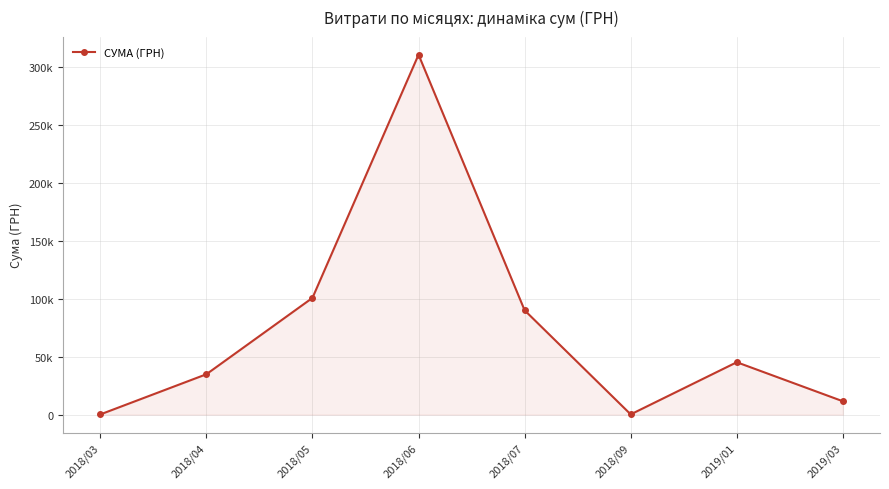

Is this an area chart (filled region under the line)?

Yes